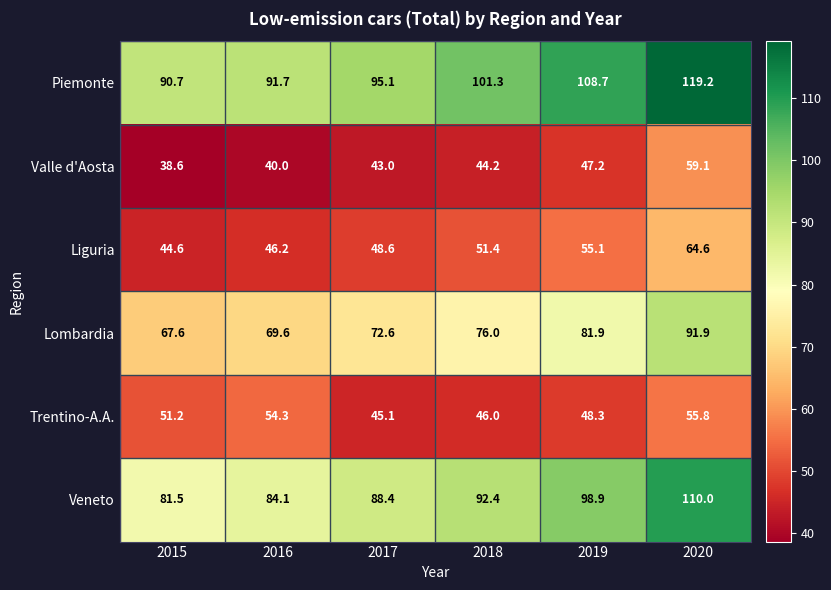

What is the sum of all Trentino-A.A. values?

300.7